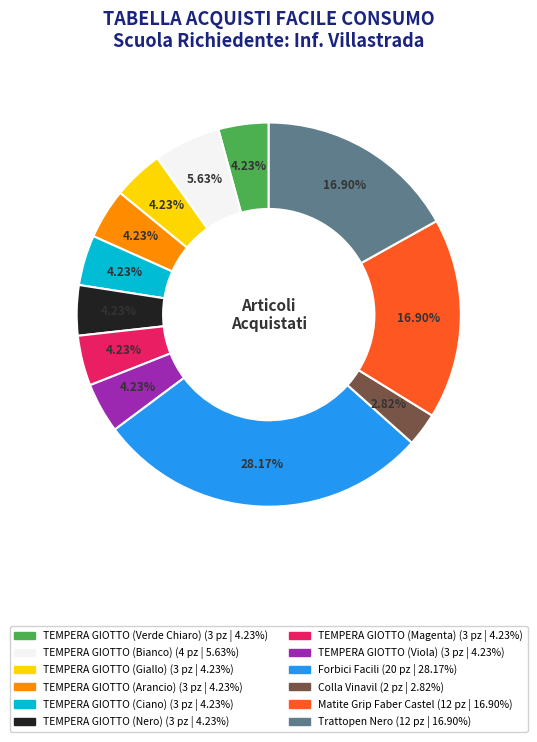

To the nearest percent, what is the difference between the largest and smallest slice percentages?

25%